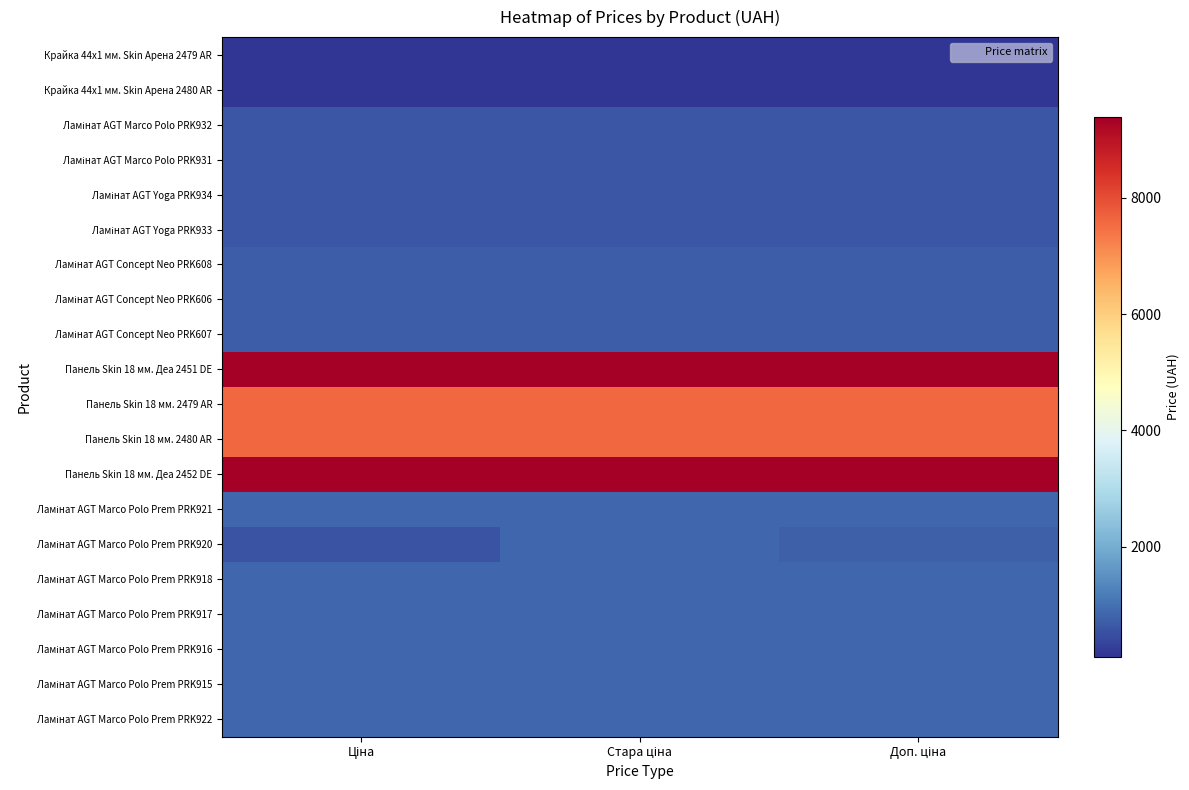

Which series has the largest range (max minus min)?

Ламінат AGT Marco Polo Prem PRK920